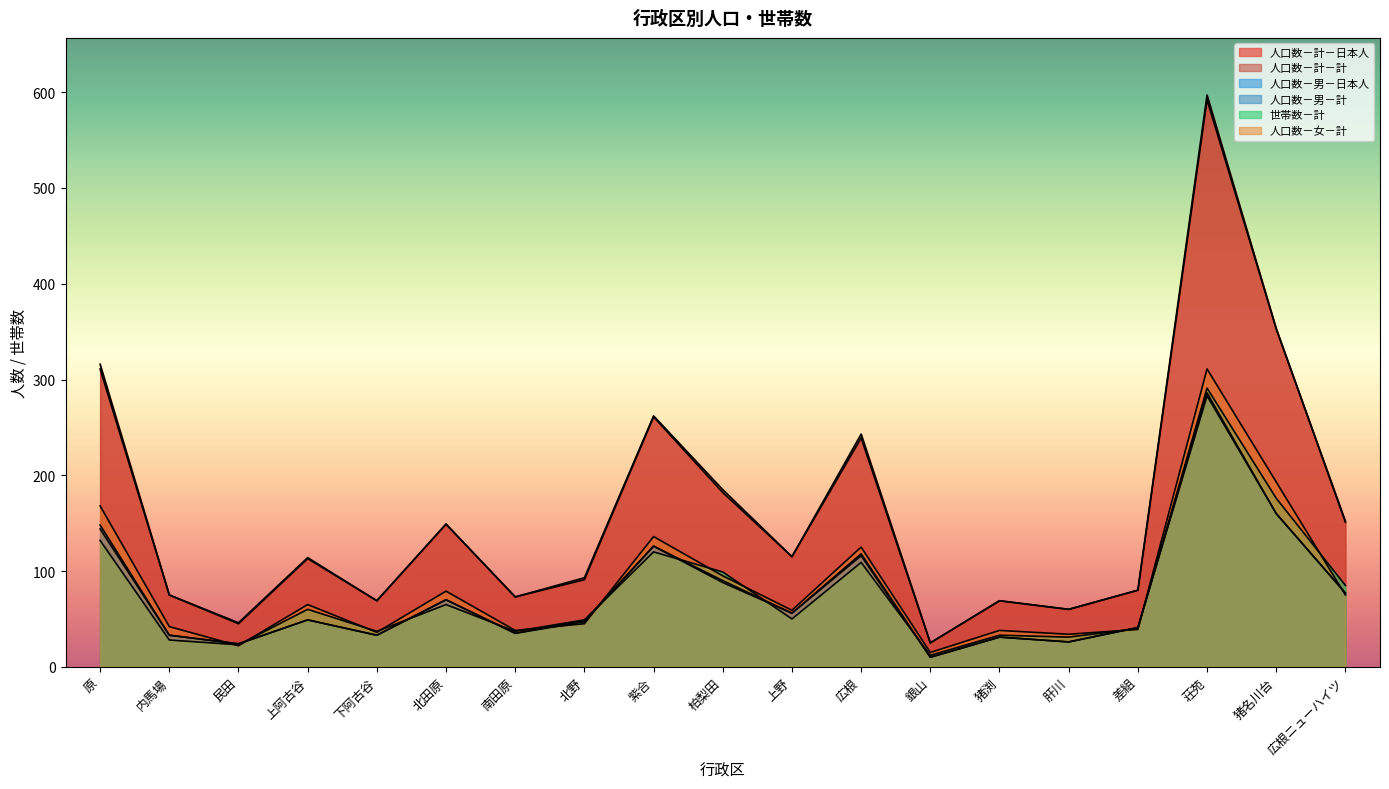

How many lines are shown in the chart?

6